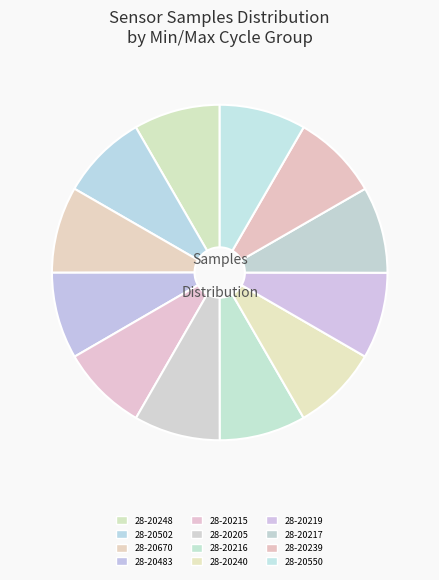

Count the number of slices in the pie.

12